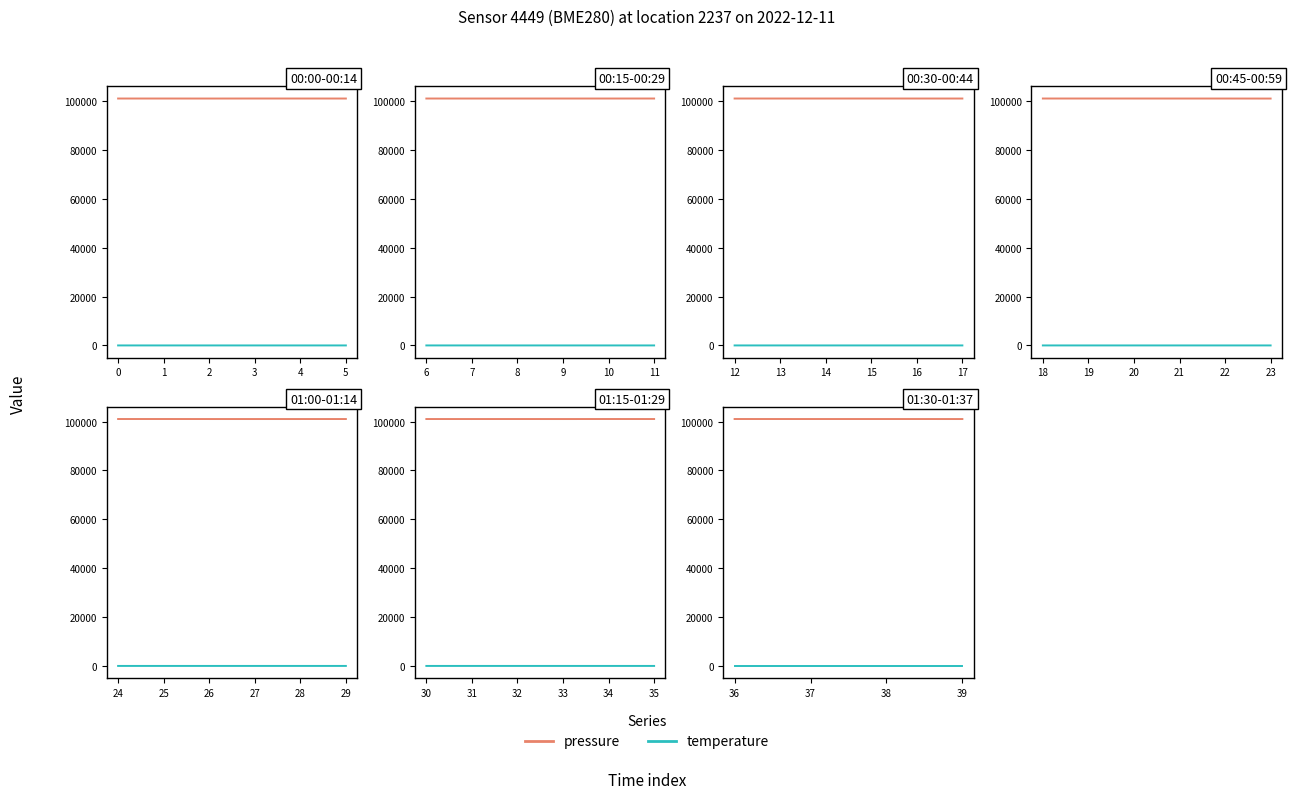

Is it true that temperature equals 2.9 at 39?

True